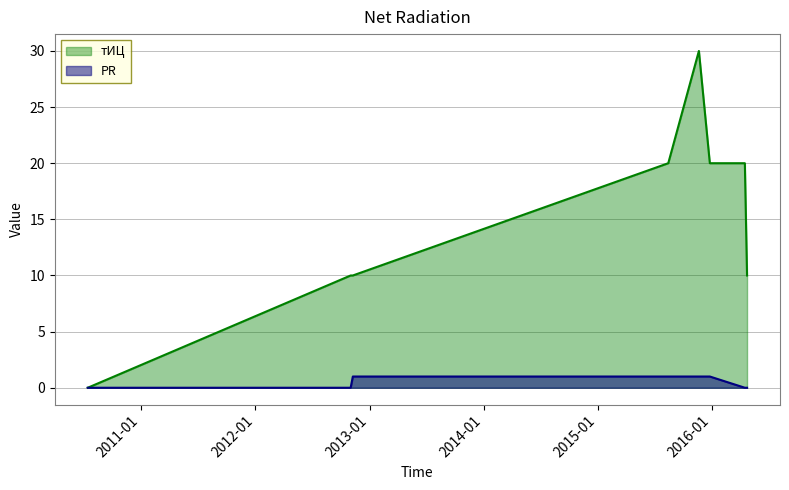

Where is PR nearest to the value 0?

2010-07-14